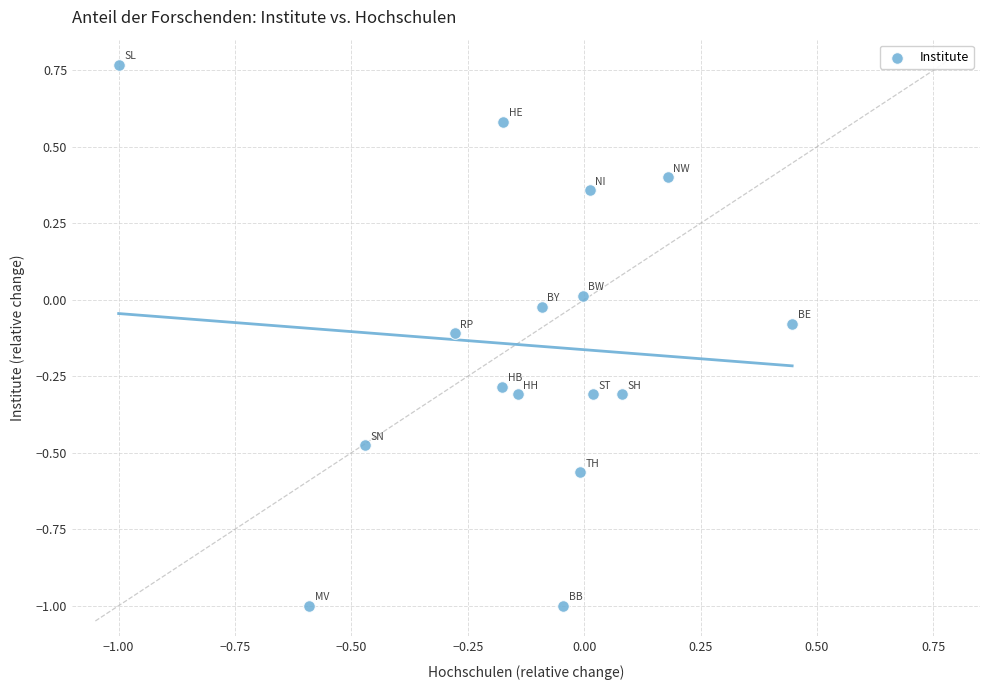

What is the range of Y values (max minus min)?

1.8